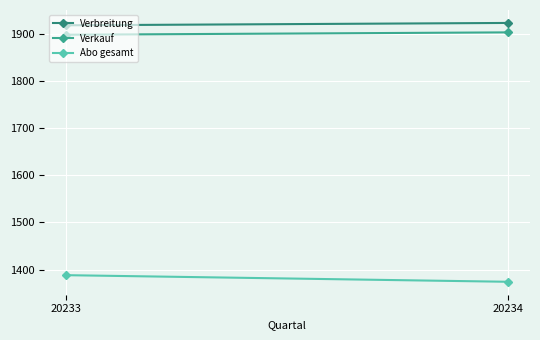

Reading left to right, transcribe all the data shown in this chart.

Verbreitung: 1918	1923
Verkauf: 1898	1903
Abo gesamt: 1388	1374